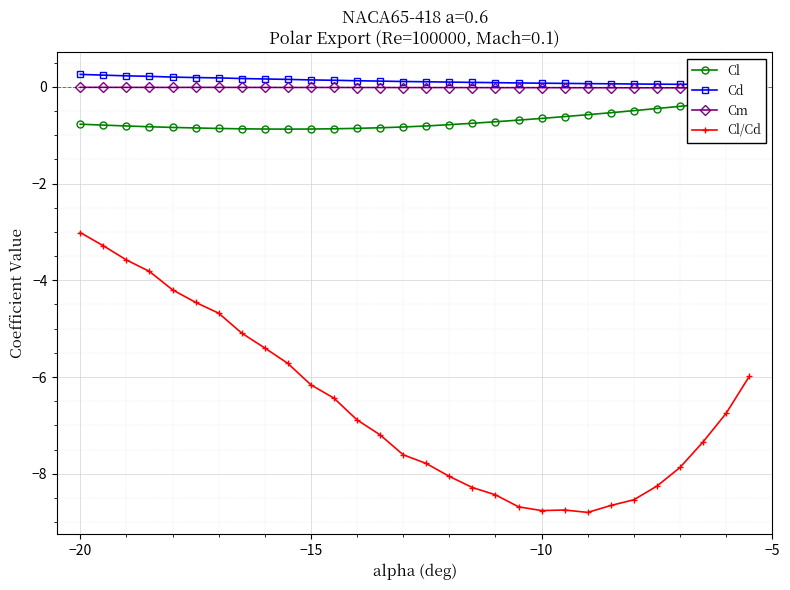

True or false: Cd has more than 1 points higher than both neighbors.

False